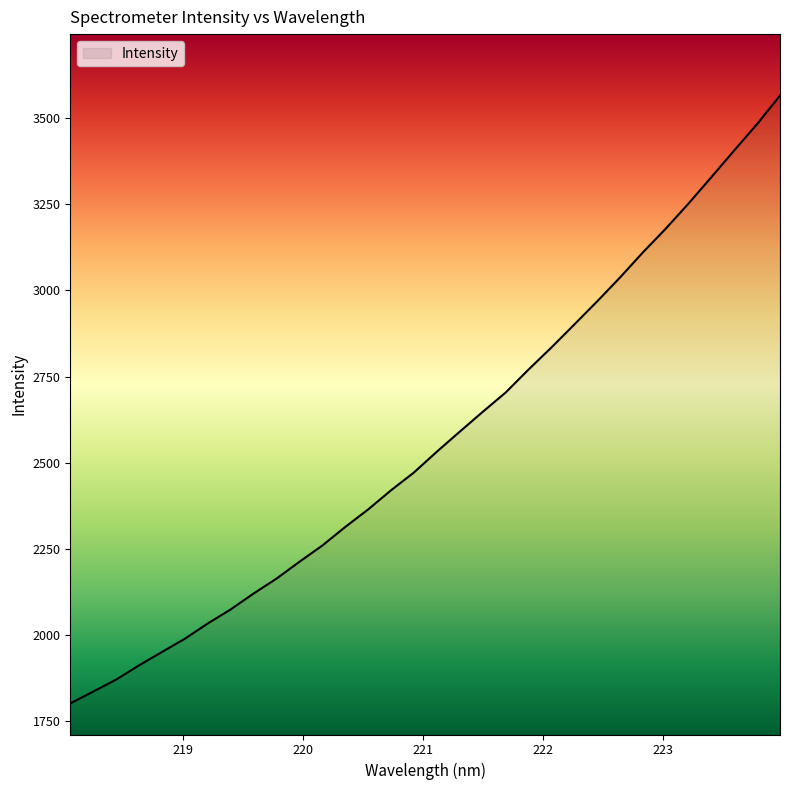

How many lines are shown in the chart?

1